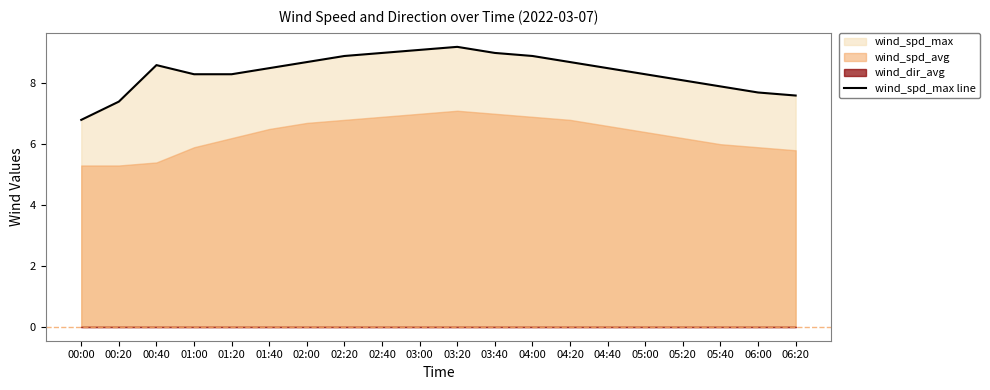

What is the ratio of the value at 06:00 to the value at 06:20?

1.0